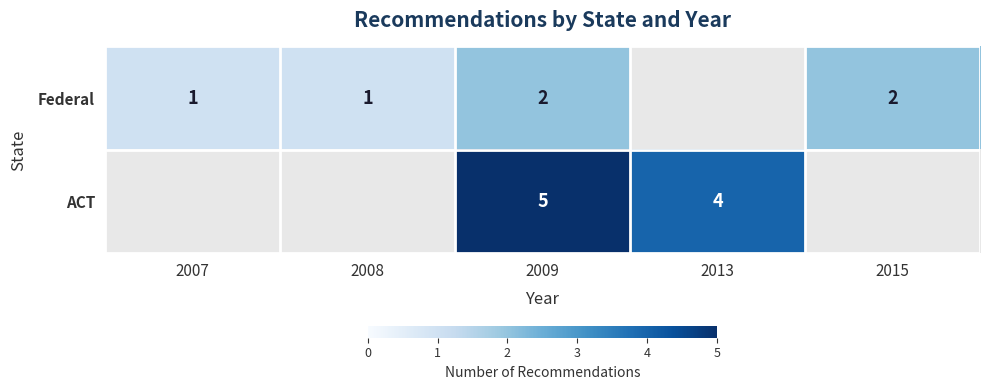

The value of ACT at 2009 is 5. True or false?

True